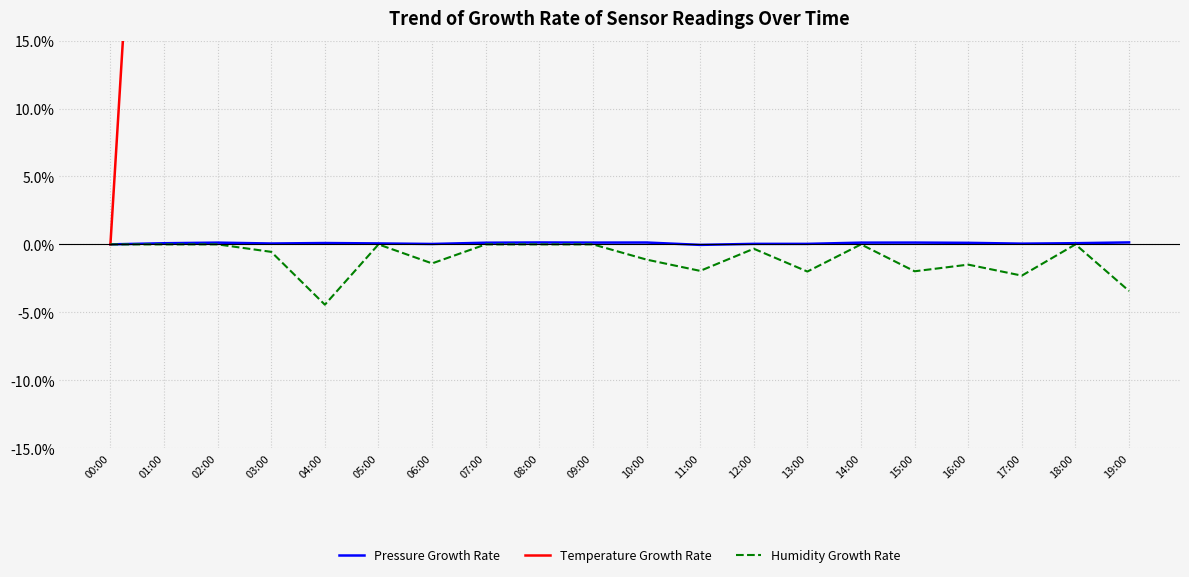

Between 04:00 and 06:00, which series saw the biggest shift?

Temperature Growth Rate